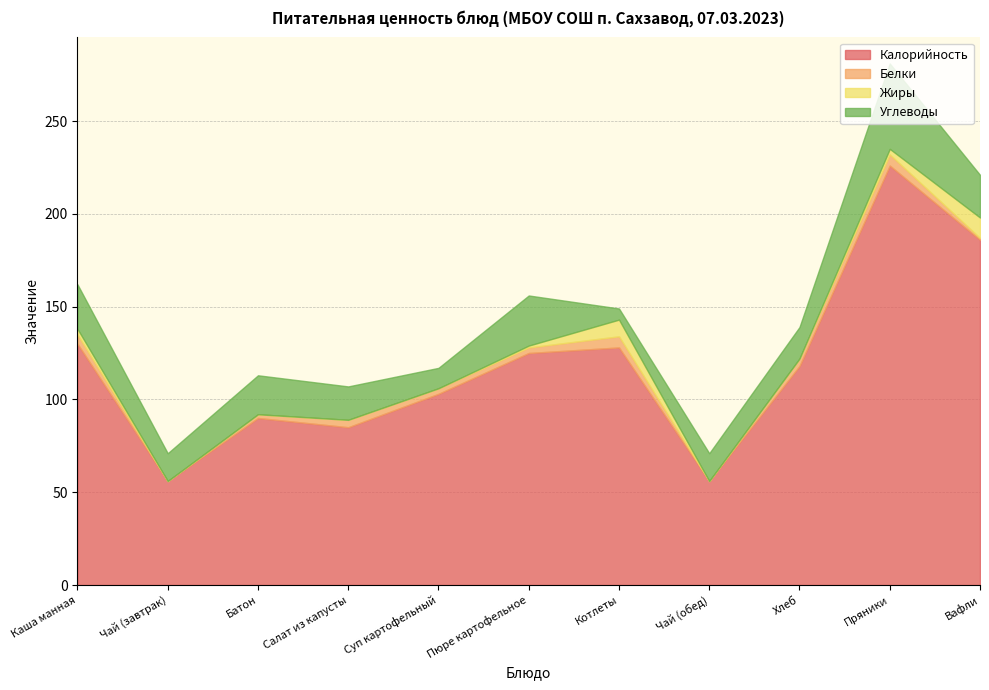

Rank the series at Батон from highest to lowest value.

Калорийность, Углеводы, Белки, Жиры